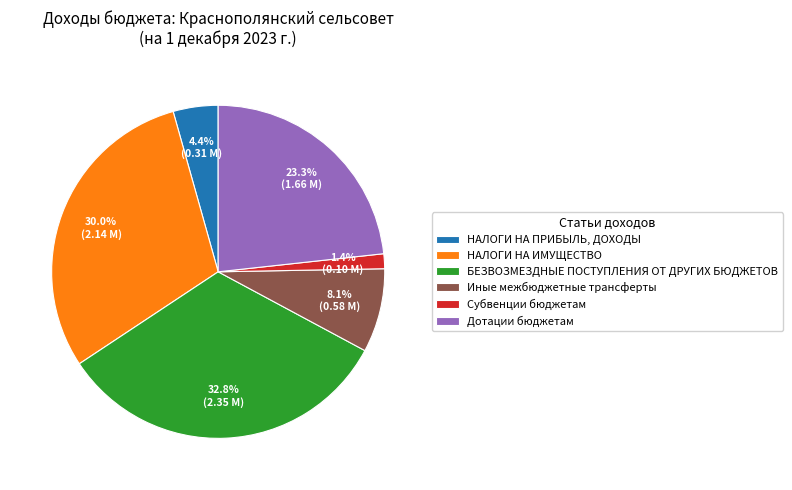

To the nearest percent, what is the average slice percentage?

17%